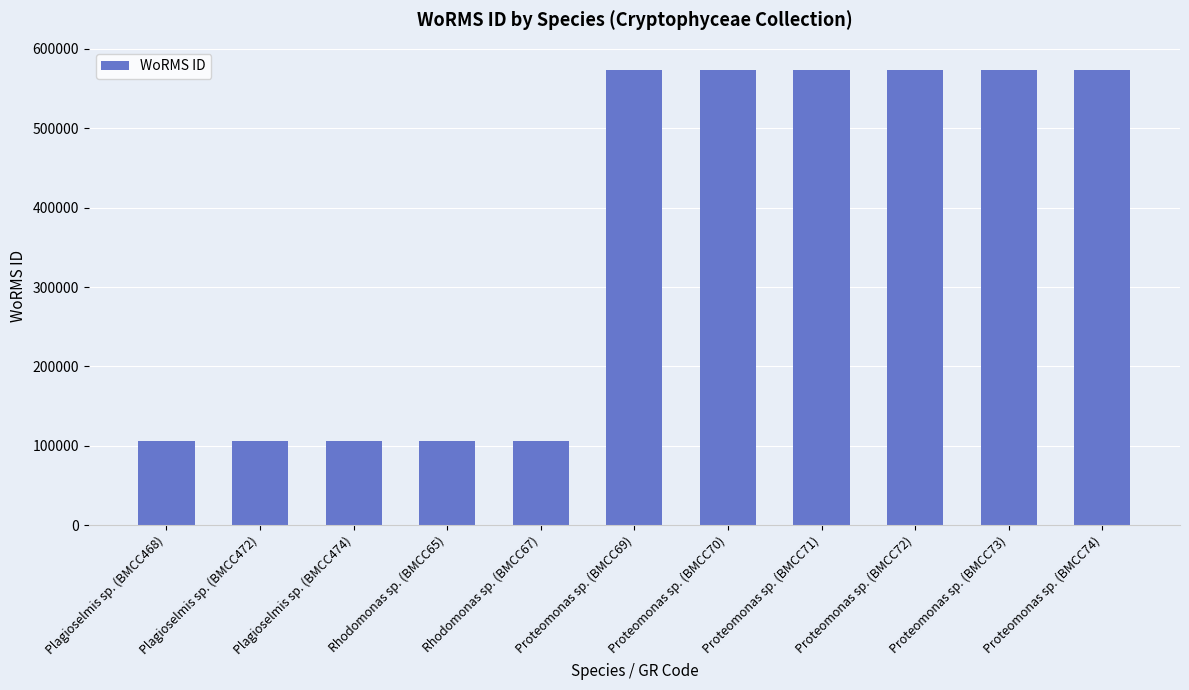

Count the number of data series in this chart.

1